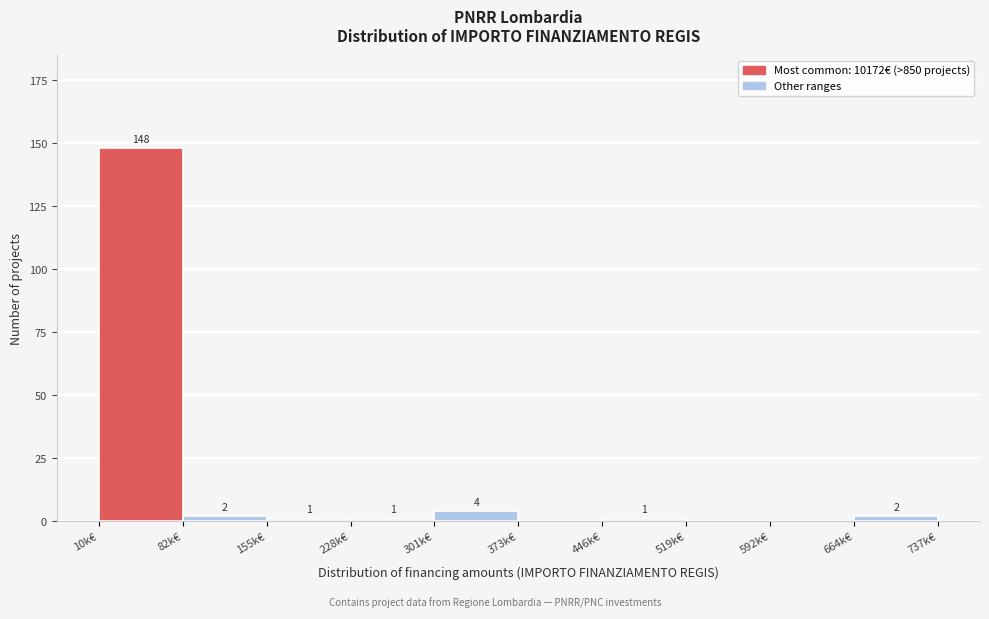

Reading left to right, transcribe all the data shown in this chart.

10k€=148	82k€=2	155k€=1	228k€=1	301k€=4	373k€=0	446k€=1	519k€=0	592k€=0	664k€=2